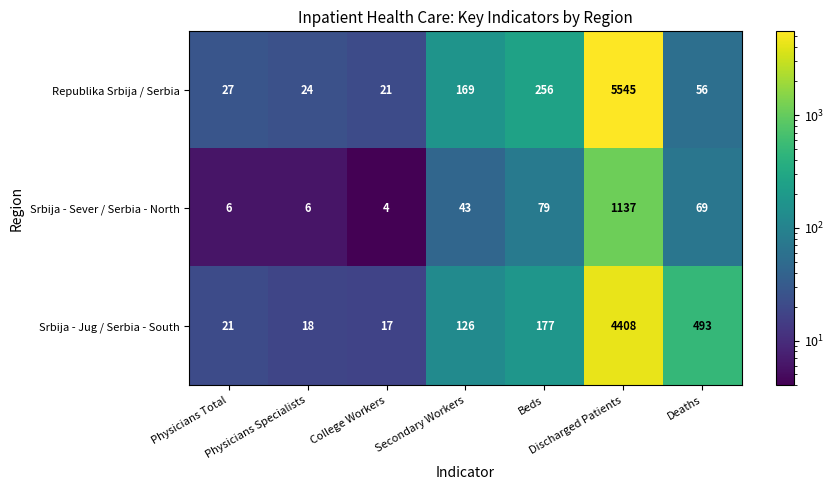

Which series has the widest spread of values?

Republika Srbija / Serbia